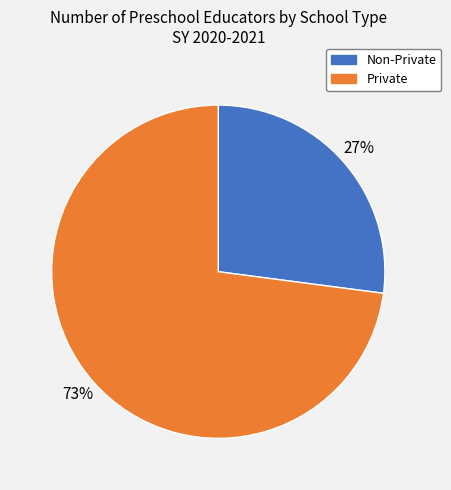

To the nearest percent, what is the difference between the largest and smallest slice percentages?

46%